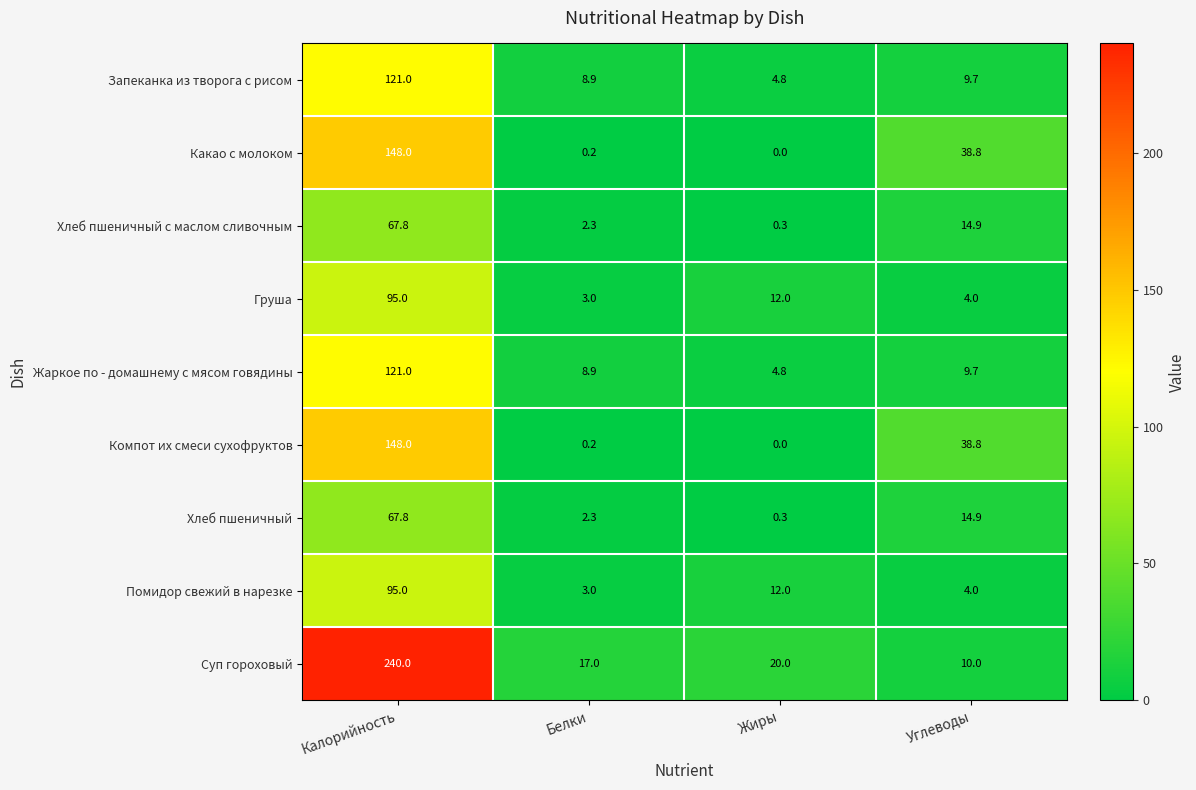

List the labels in order of Жаркое по - домашнему с мясом говядины value, largest first.

Калорийность, Углеводы, Белки, Жиры